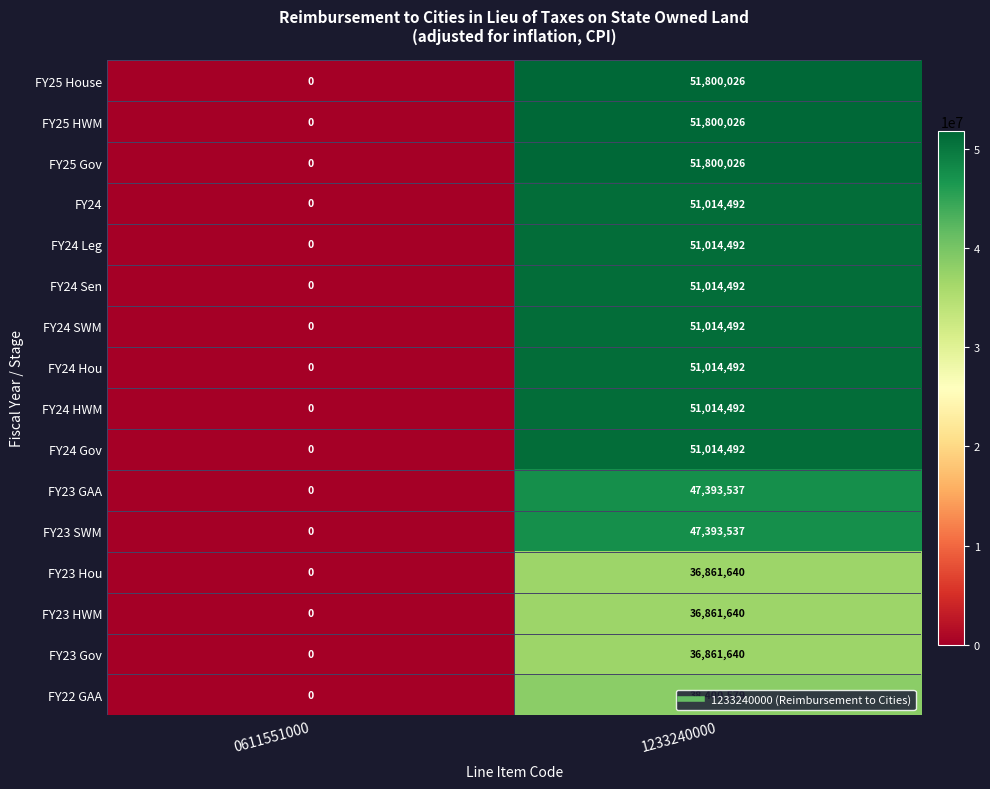

List the labels in order of FY23 Hou value, largest first.

1233240000, 0611551000